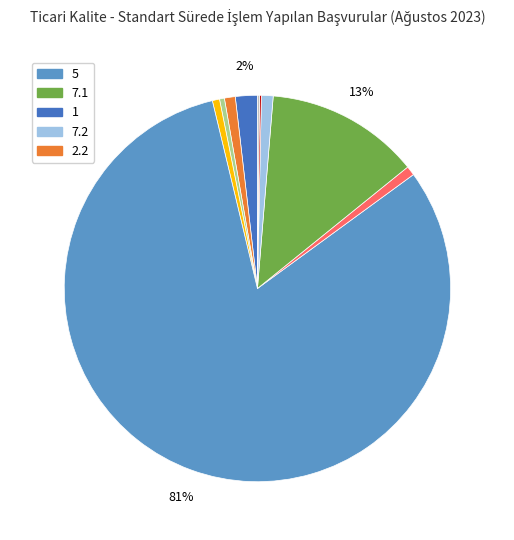

To the nearest percent, what is the average slice percentage?

10%